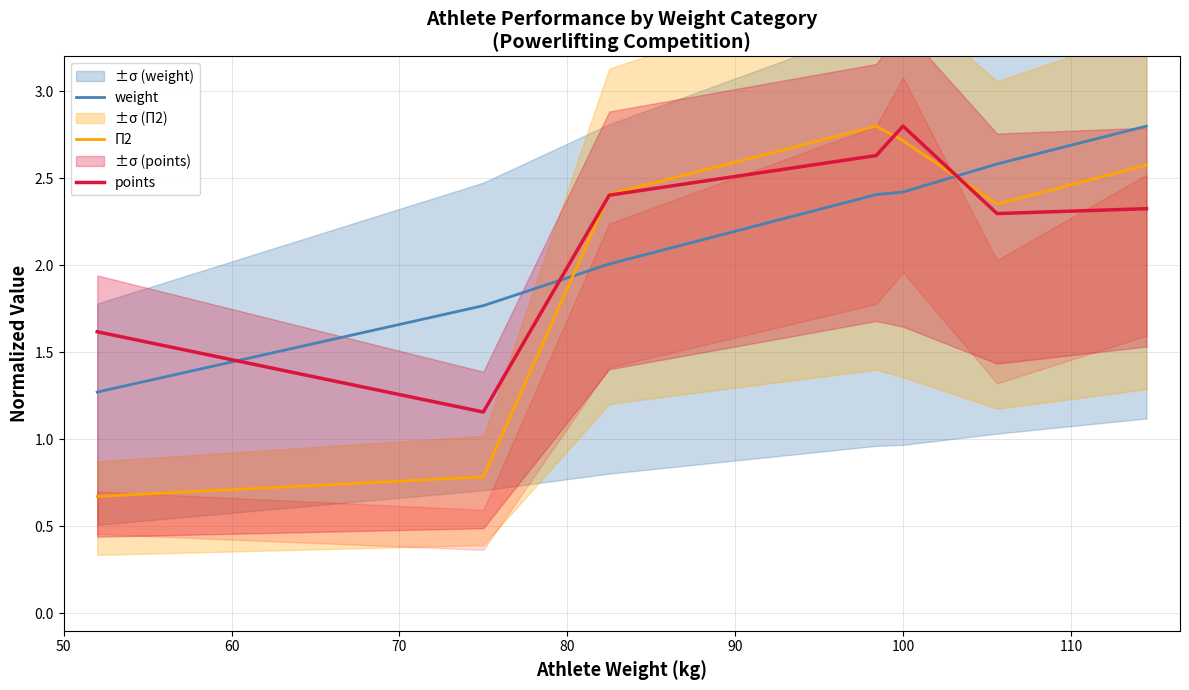

What is the difference between the maximum and minimum values in the weight series?

1.5